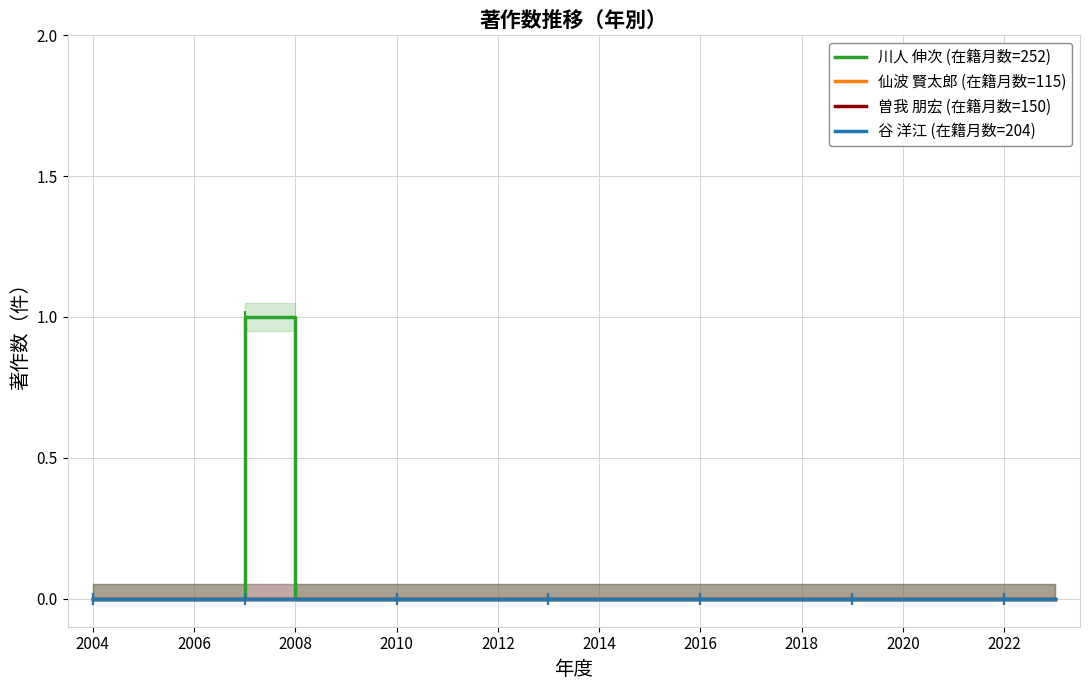

Which series has the largest total across all categories?

川人 伸次 (在籍月数=252)